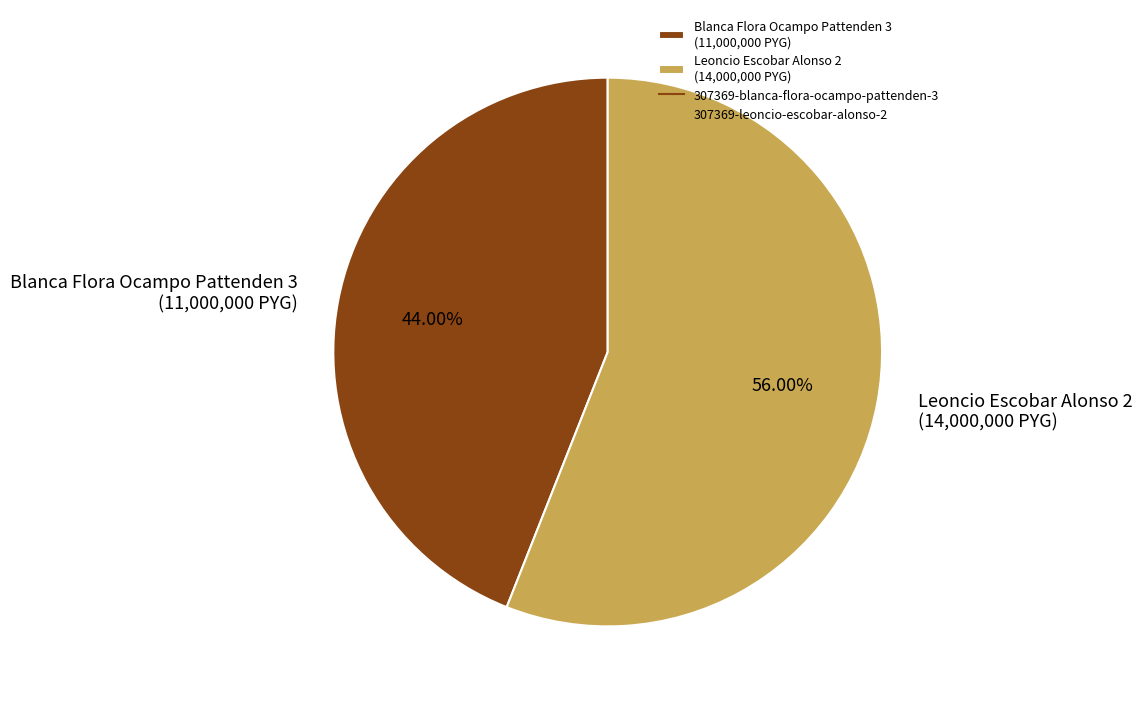

What is the ratio of the value at Leoncio Escobar Alonso 2 (14,000,000 PYG) to the value at Blanca Flora Ocampo Pattenden 3 (11,000,000 PYG)?

1.3